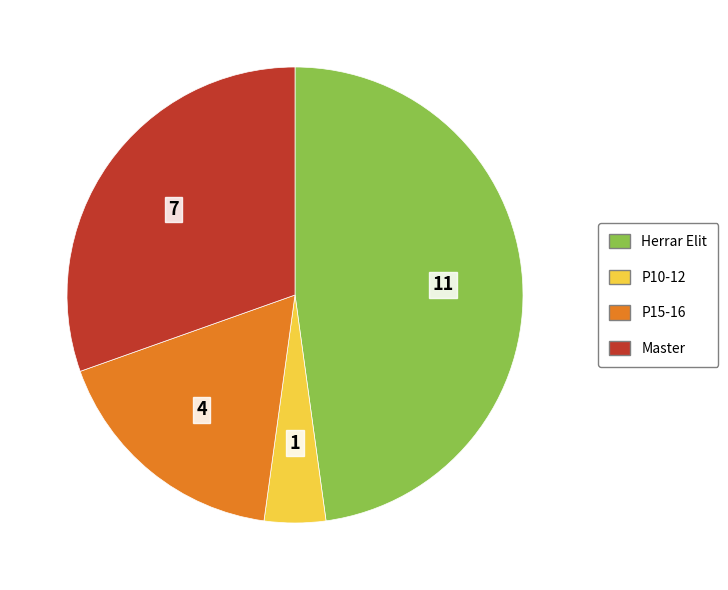

Does Master represent more than half of the total?

No